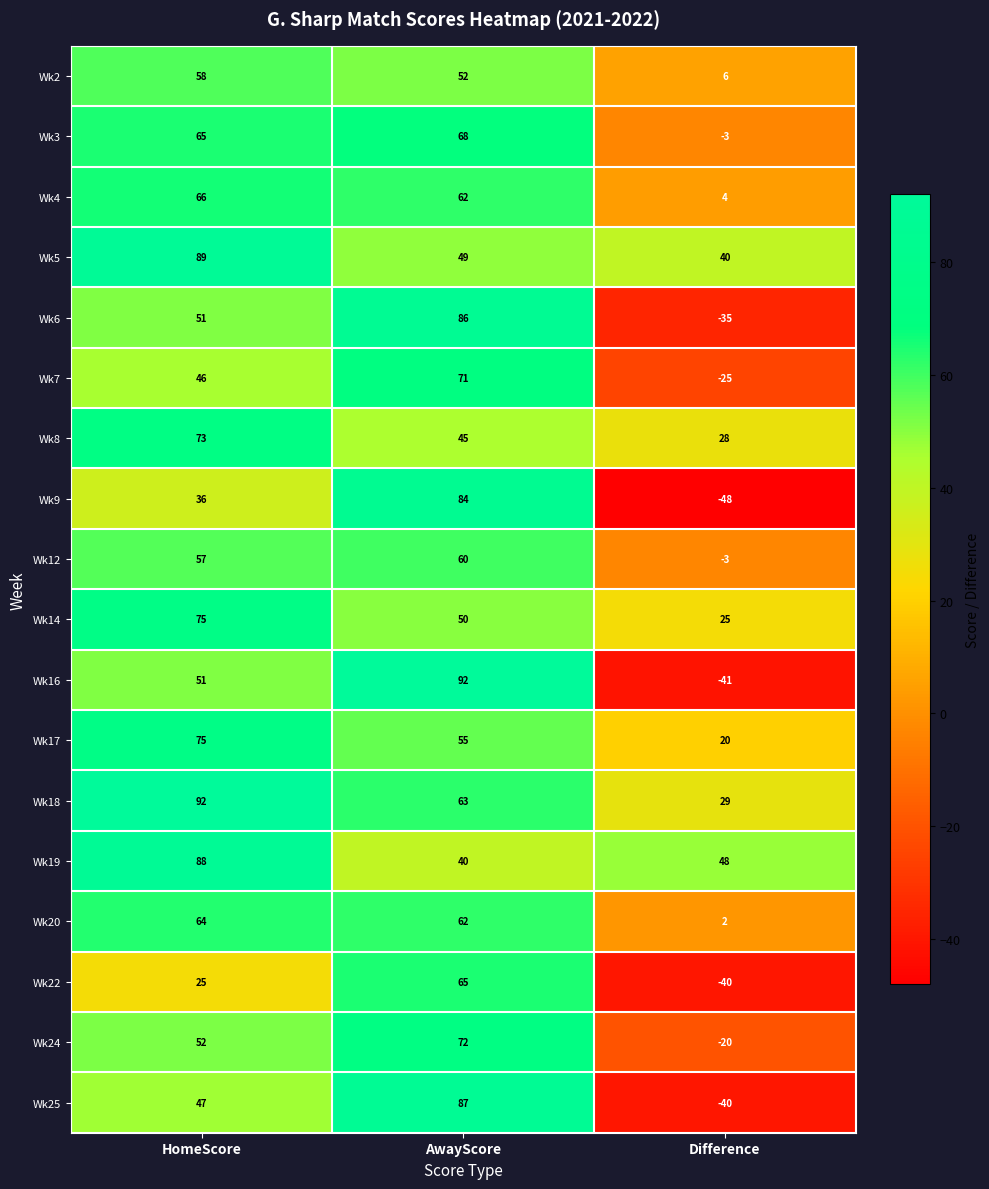

At how many categories does at least one series exceed 39?

3